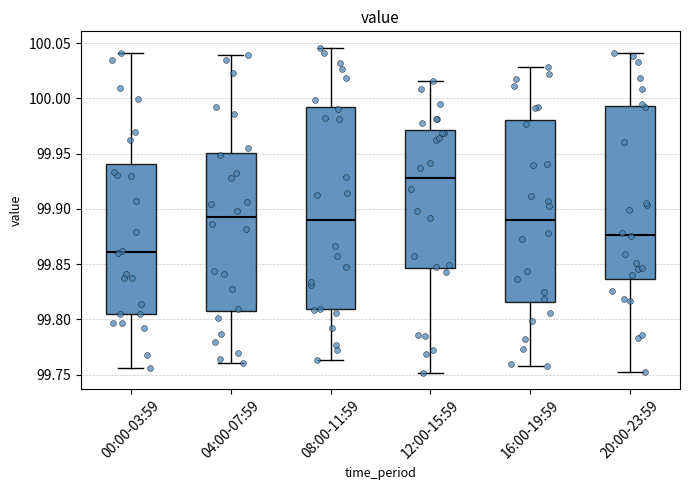

Reading left to right, read every box against the y-axis: the position of its median line, the range the box covers, and the ends of its whiskers. The values are not printed on the chart, so give them approximately, as read against the axis.

00:00-03:59: median 99.860, box 99.805 to 99.940, whiskers 99.755 to 100.040
04:00-07:59: median 99.895, box 99.810 to 99.950, whiskers 99.760 to 100.040
08:00-11:59: median 99.890, box 99.810 to 99.995, whiskers 99.765 to 100.045
12:00-15:59: median 99.930, box 99.845 to 99.970, whiskers 99.750 to 100.015
16:00-19:59: median 99.890, box 99.815 to 99.980, whiskers 99.760 to 100.030
20:00-23:59: median 99.875, box 99.835 to 99.995, whiskers 99.750 to 100.040